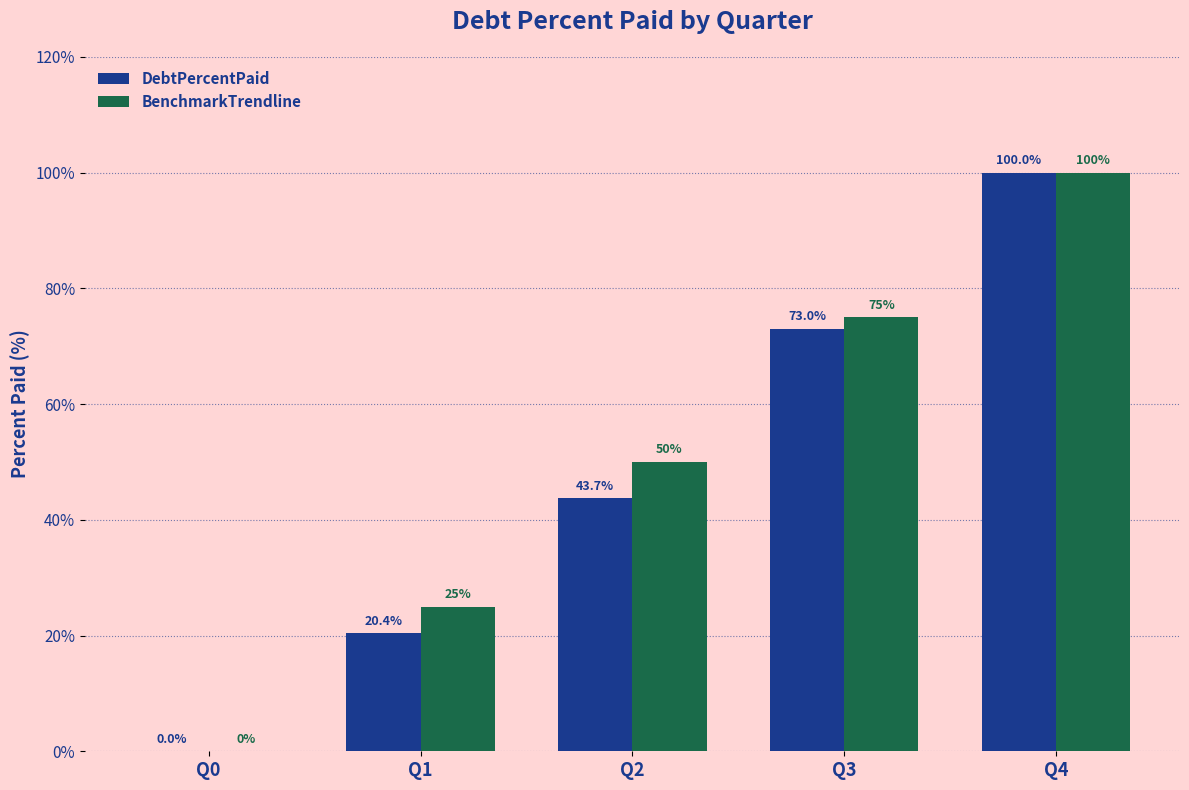

How many groups of bars are there?

5